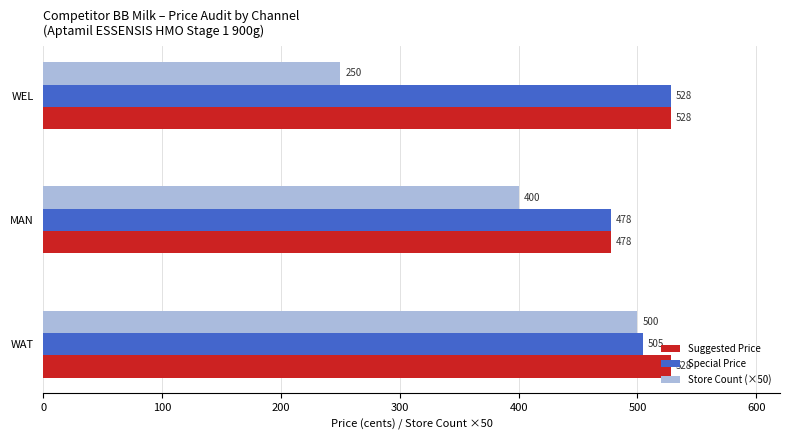

Which series has the largest range (max minus min)?

Store Count (×50)